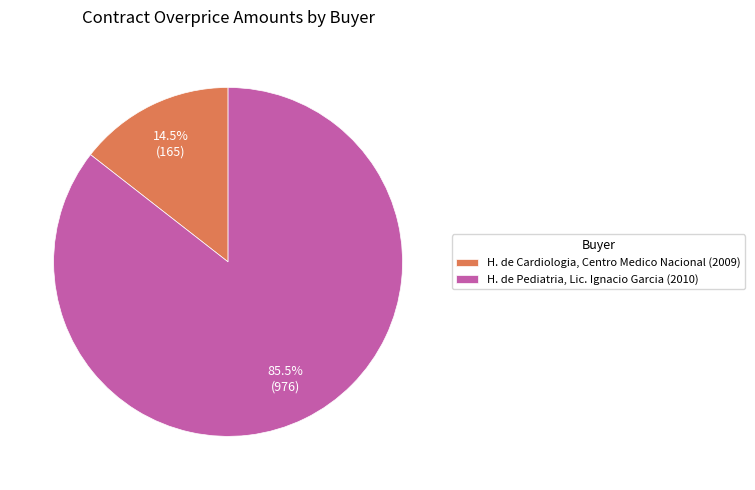

Is H. de Cardiologia, Centro Medico Nacional (2009) the majority of the pie?

No